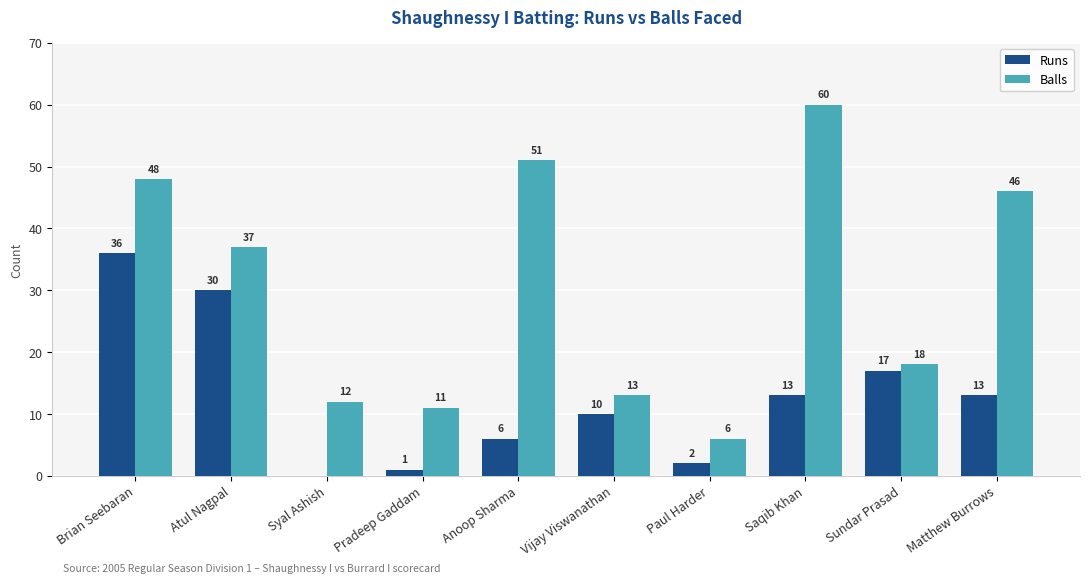

The value of Runs at Saqib Khan is 13. True or false?

True